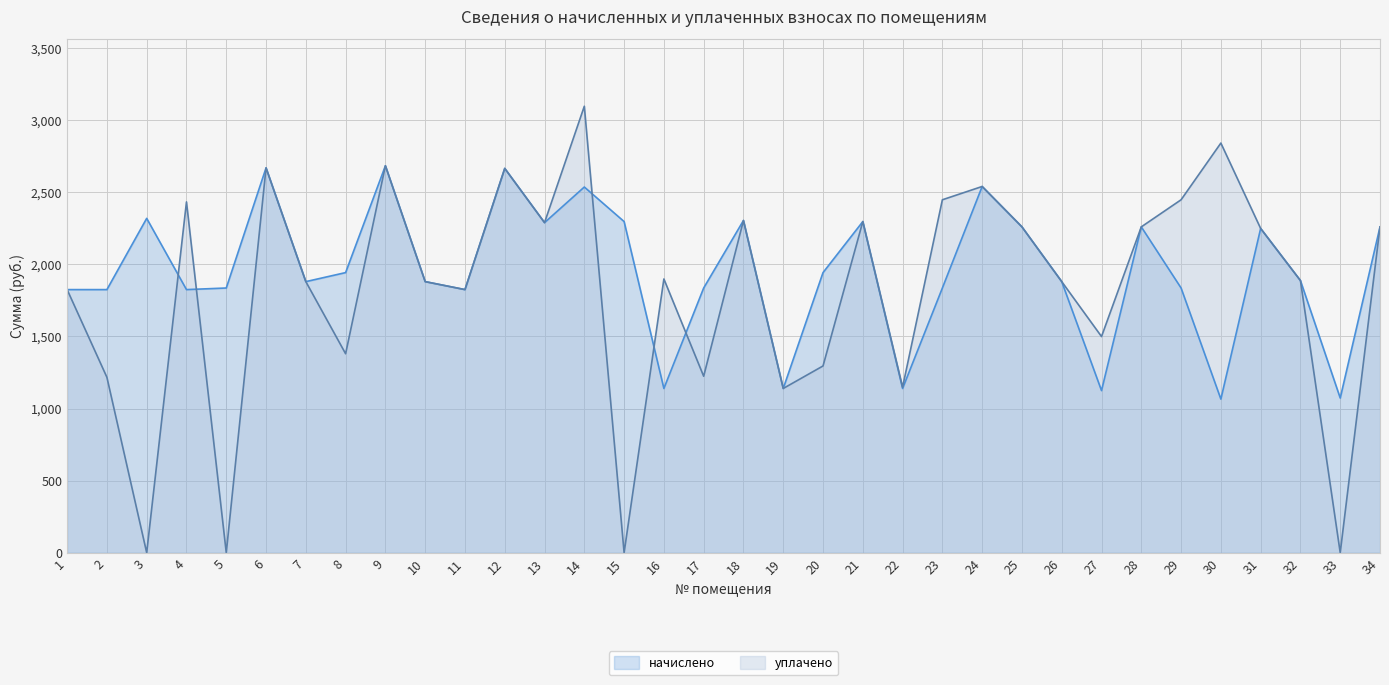

Which series ends up on top after the final intersection of начислено and уплачено?

начислено